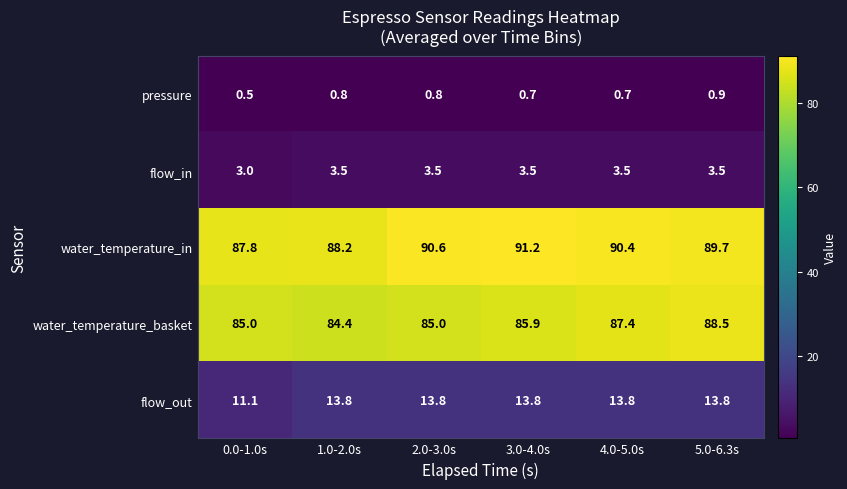

What is the average value of the flow_out series?

13.4